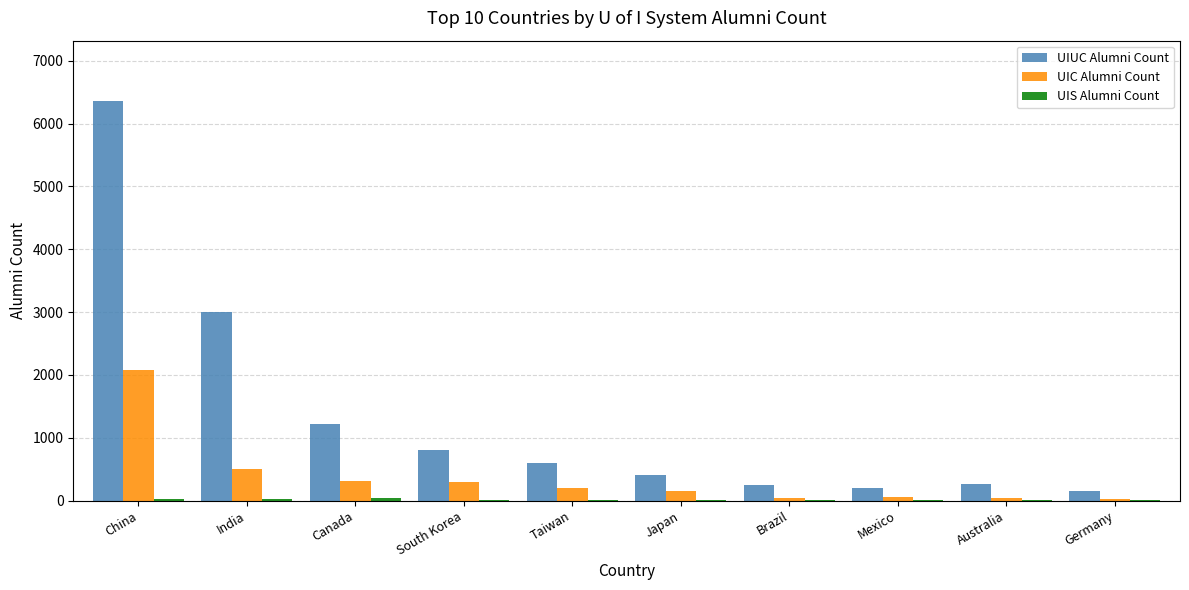

Which label corresponds to the largest value in the chart?

China